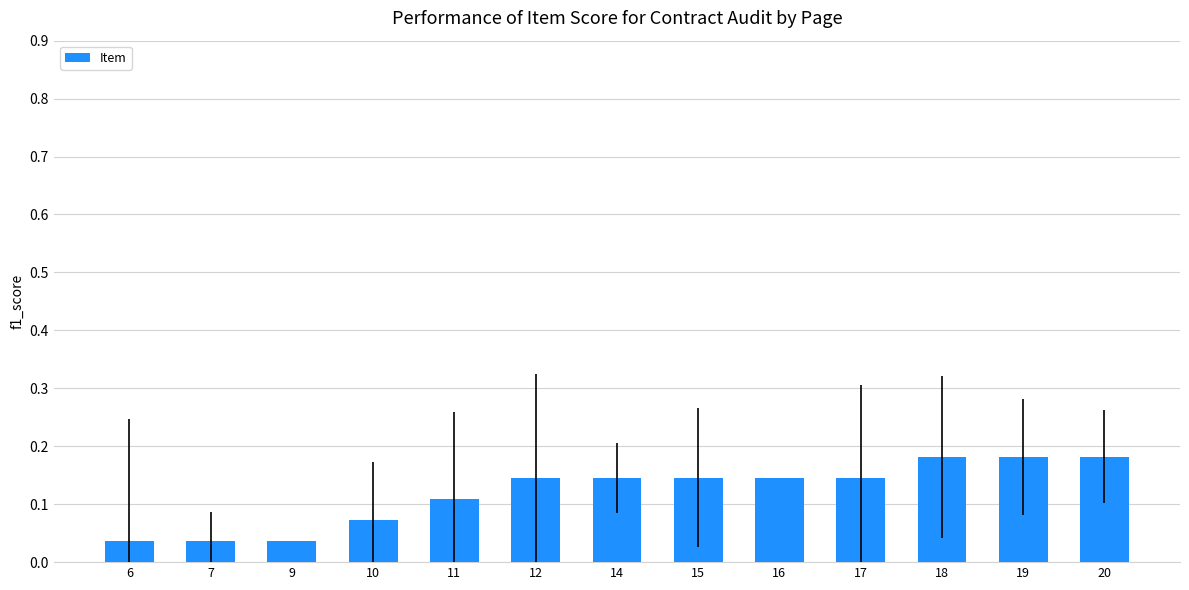

Does the chart contain stacked bars?

No